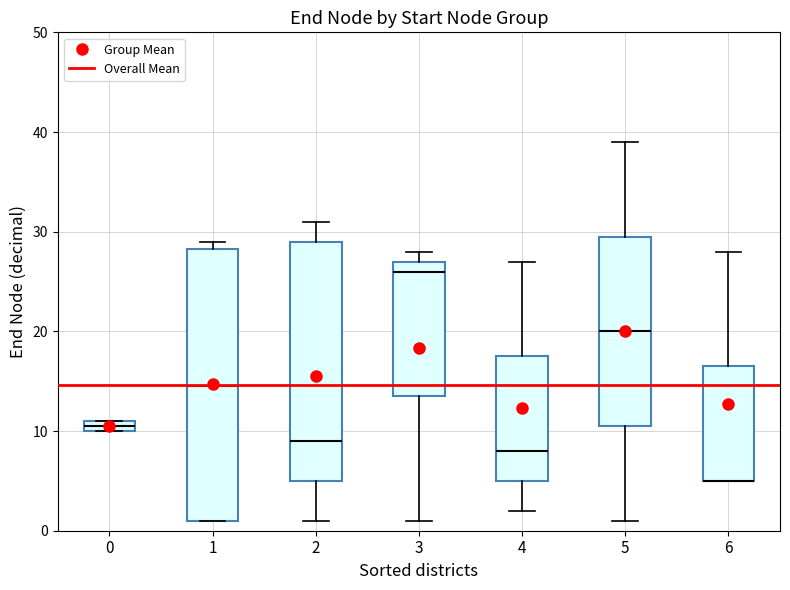

Where is the lower edge of the box at x = 6 on the y-axis? The values are not printed on the chart, so give them approximately, as read against the axis.

5